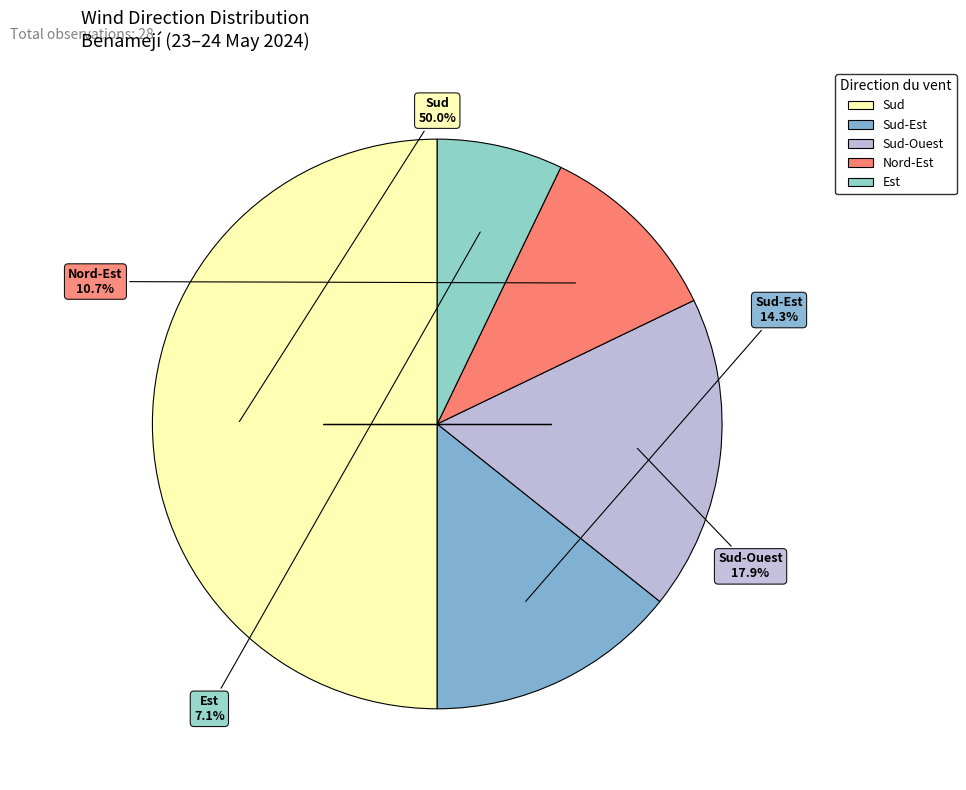

Count the number of slices in the pie.

5